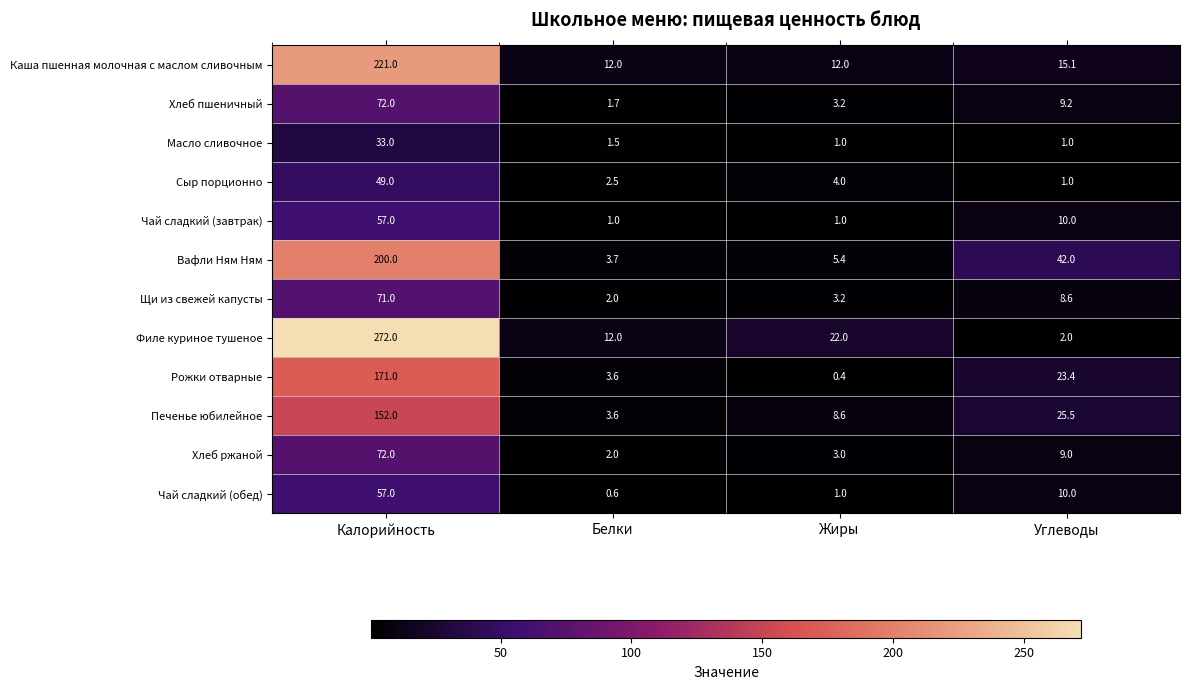

What is the sum of the Каша пшенная молочная с маслом сливочным values at Калорийность and Жиры?

233.0